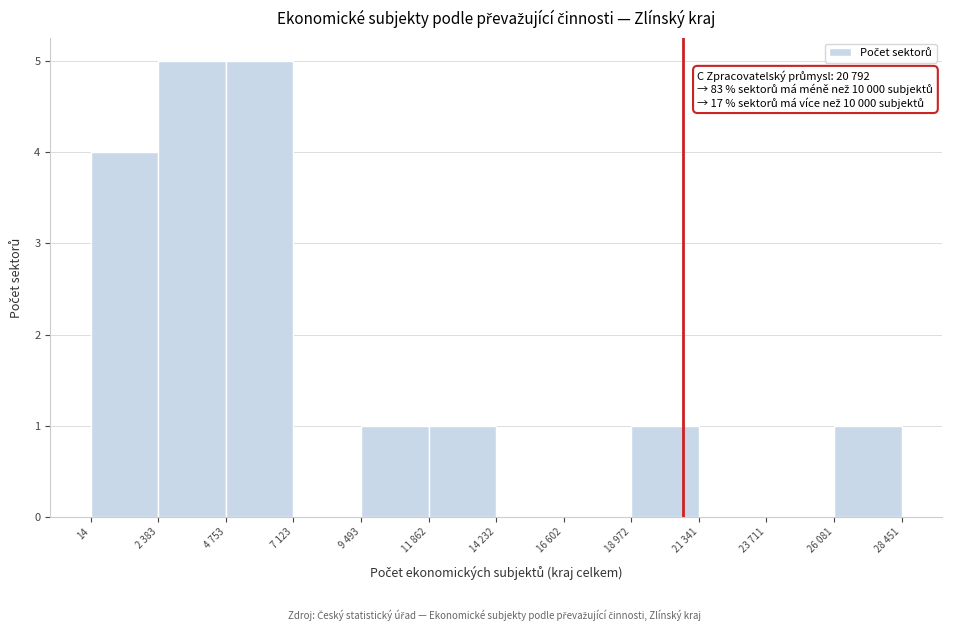

Reading left to right, transcribe all the data shown in this chart.

14=4	2 383=5	4 753=5	7 123=0	9 493=1	11 862=1	14 232=0	16 602=0	18 972=1	21 341=0	23 711=0	26 081=1